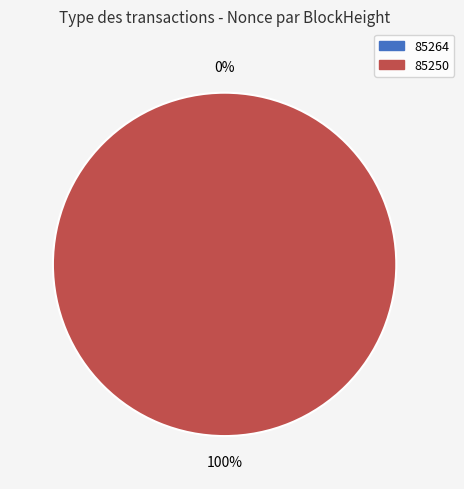

The 85250 slice represents 100% of the pie. True or false?

True